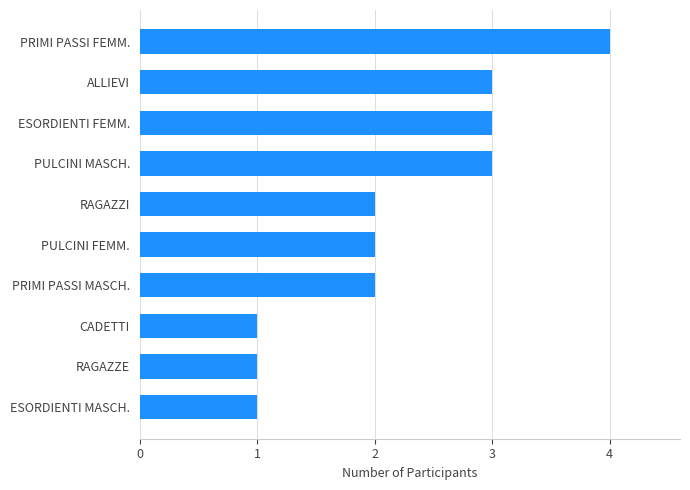

The value at ESORDIENTI FEMM. is 3. True or false?

True